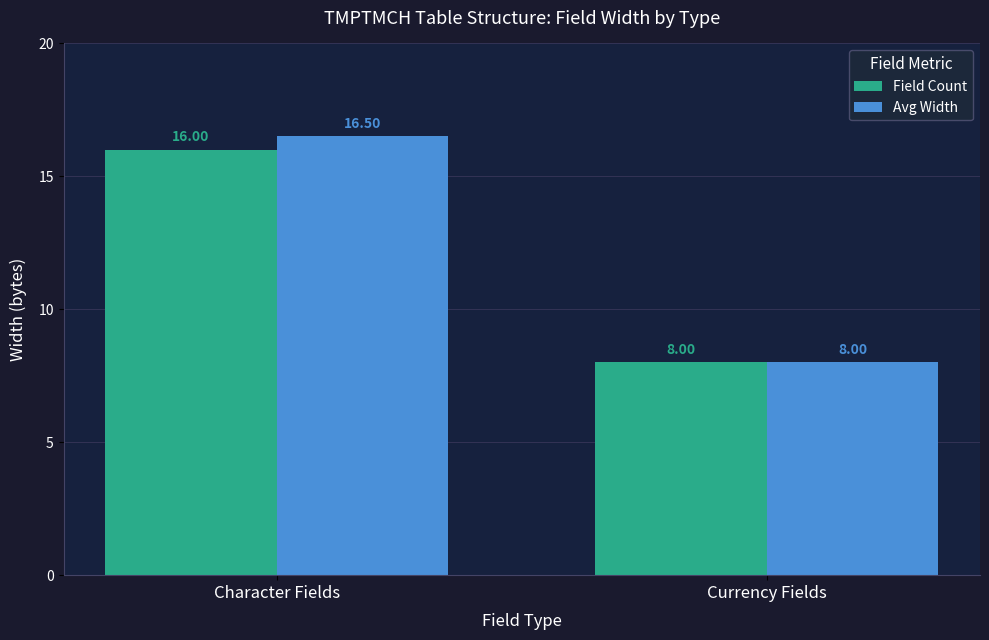

The value of Avg Width at Character Fields is 16.5. True or false?

True